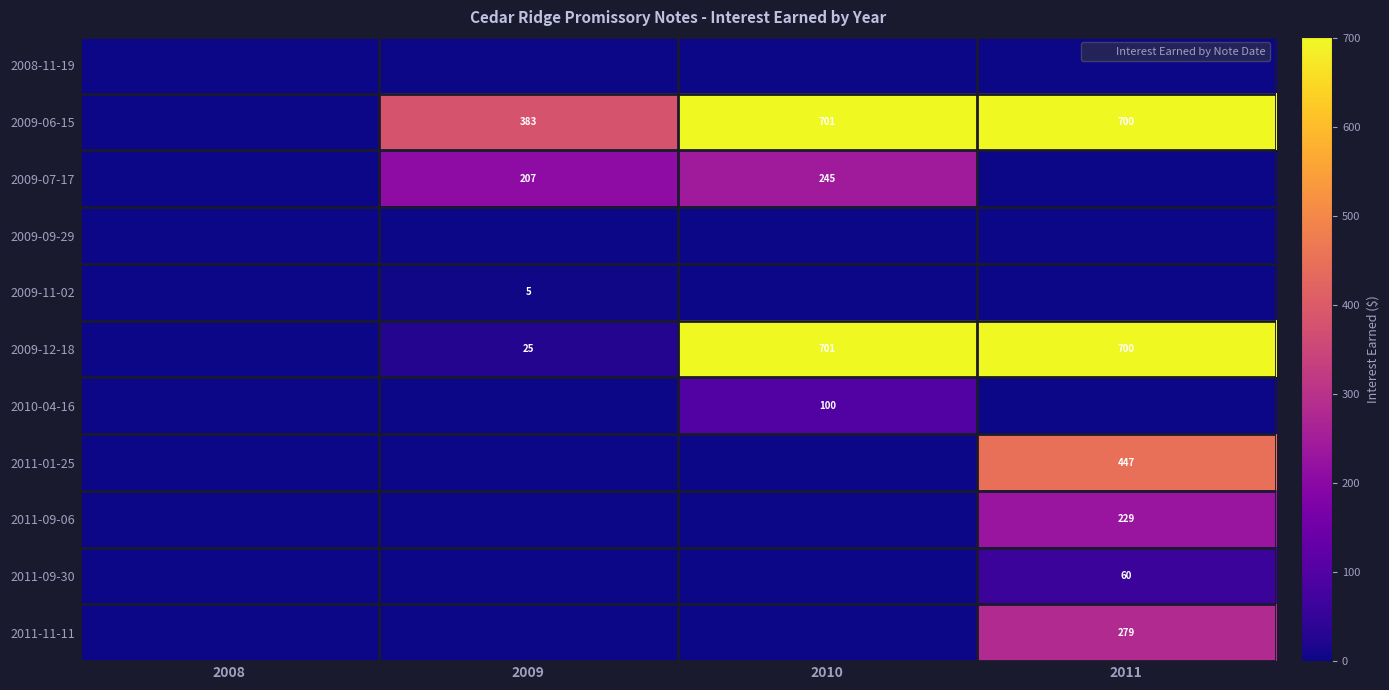

The value of 2011-09-30 at 2010 is 23.4. True or false?

False